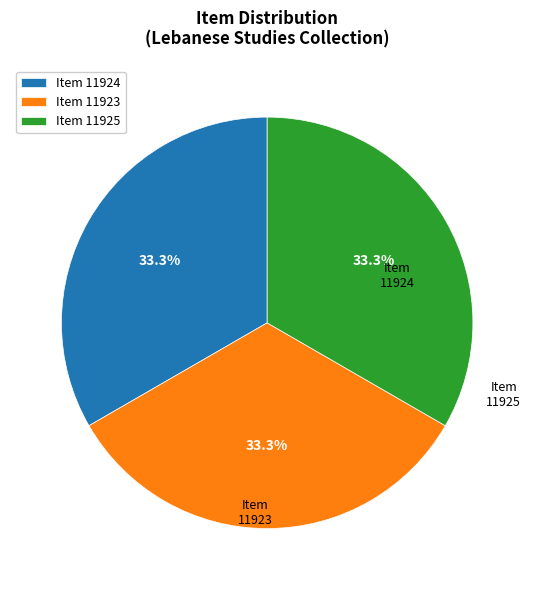

Approximately how many times larger is the value at Item 11925 compared to Item 11924?

1.0